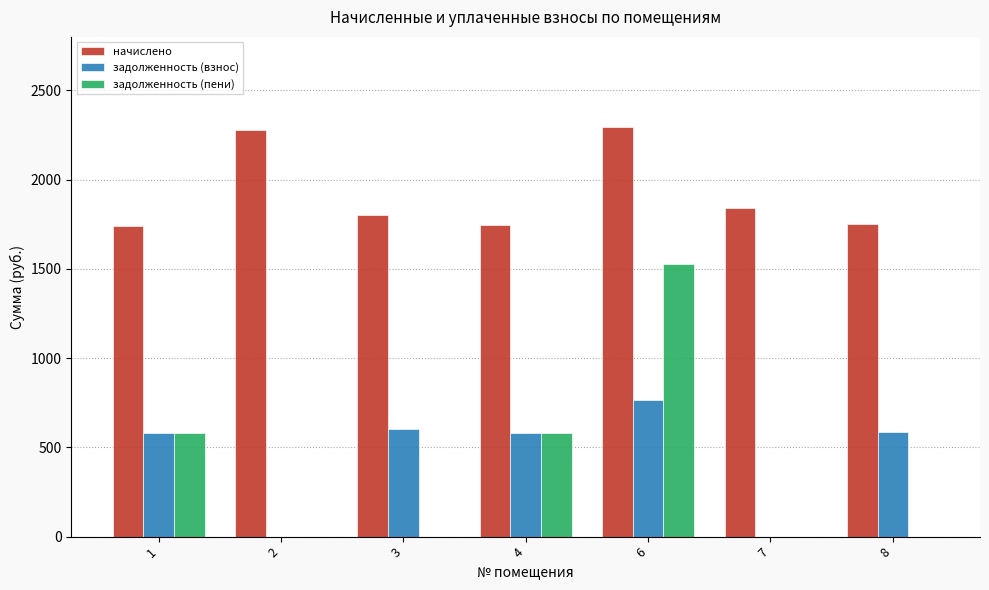

Which series has the largest total across all categories?

начислено